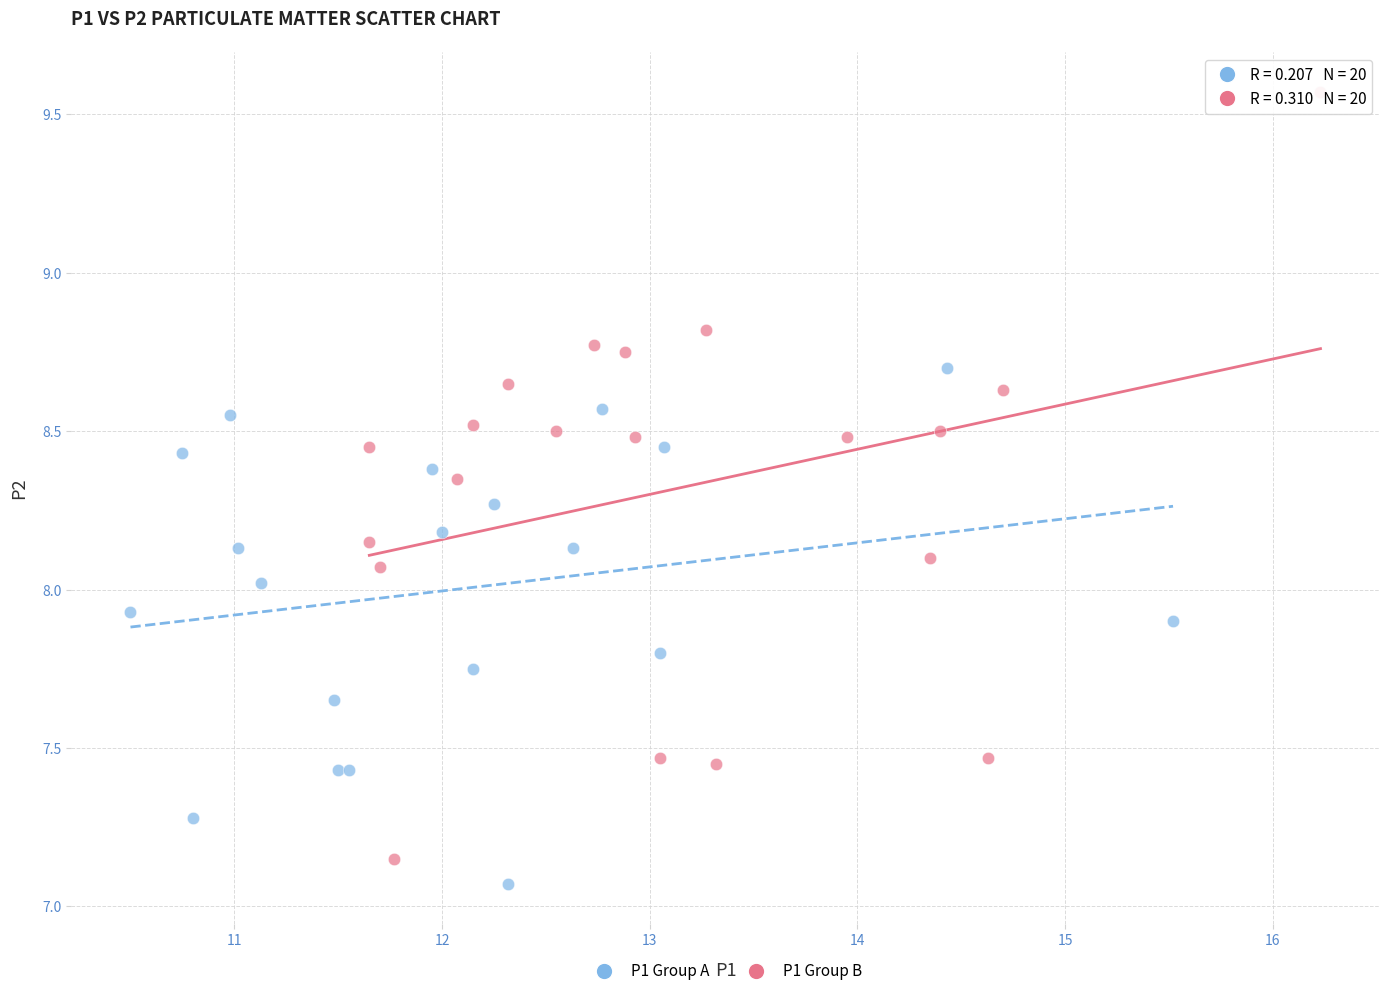

Which series reaches the minimum Y coordinate?

P1 Group A